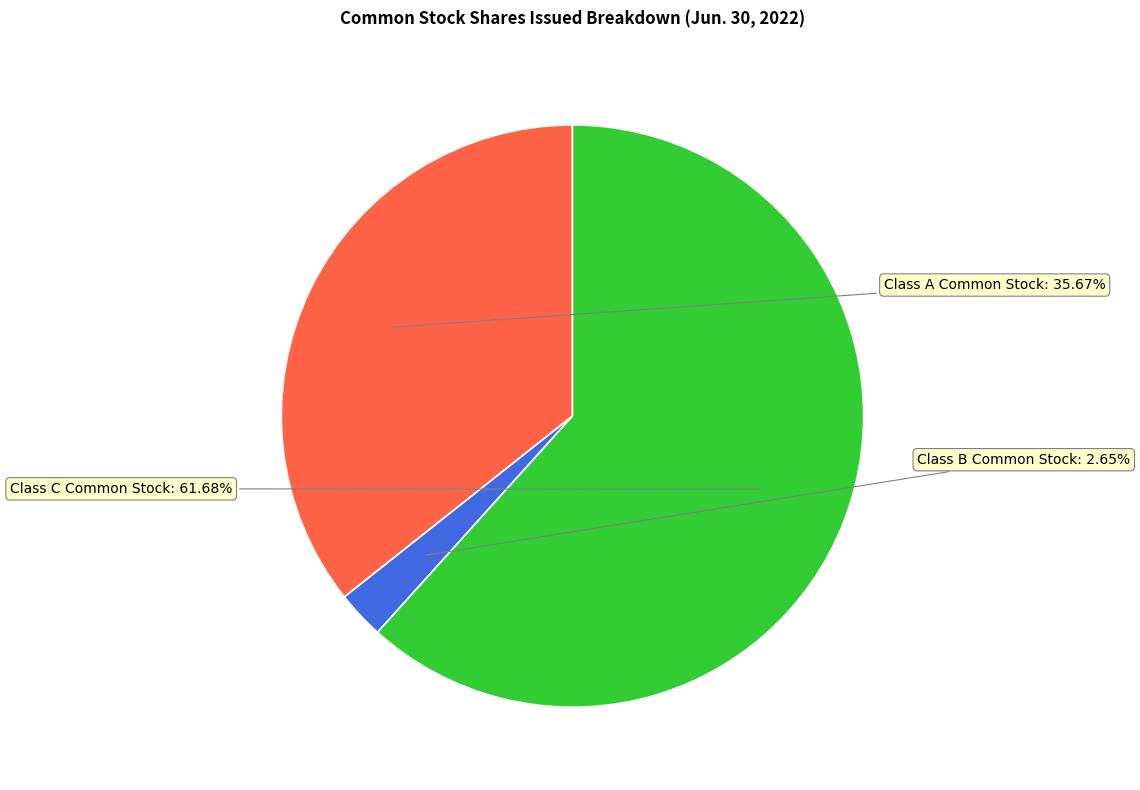

Is there a majority slice in this chart?

Yes